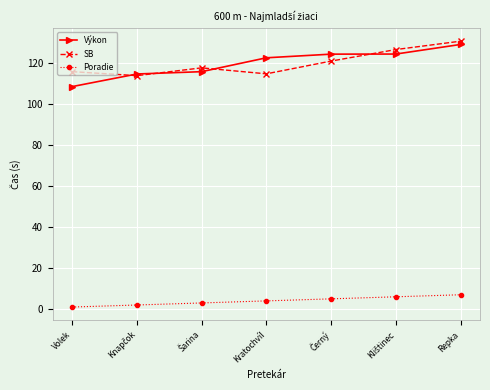

What are all the series names shown in the legend?

Výkon, SB, Poradie